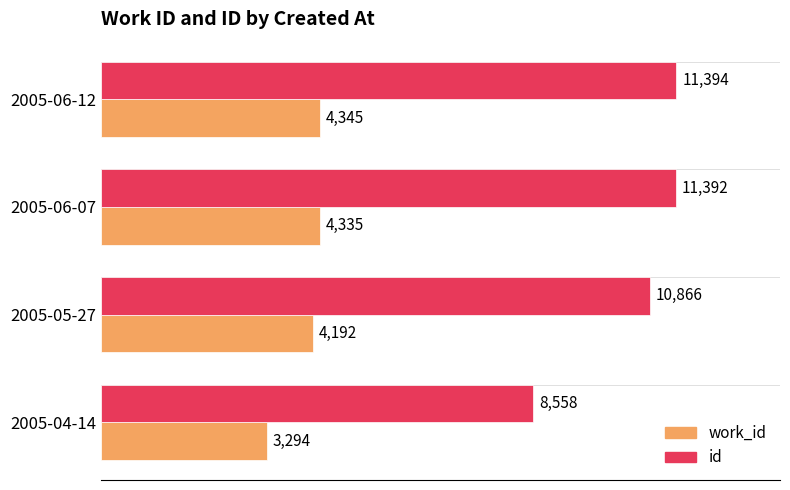

Rank the series by their maximum value, from highest to lowest.

id, work_id